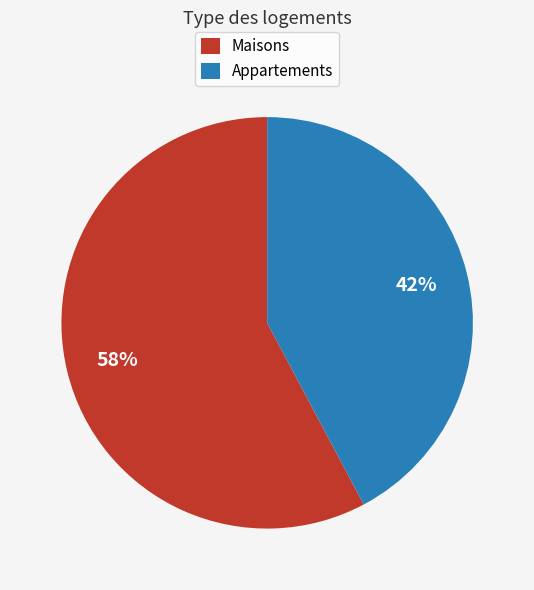

To the nearest percent, what percentage of the pie is Appartements?

42%